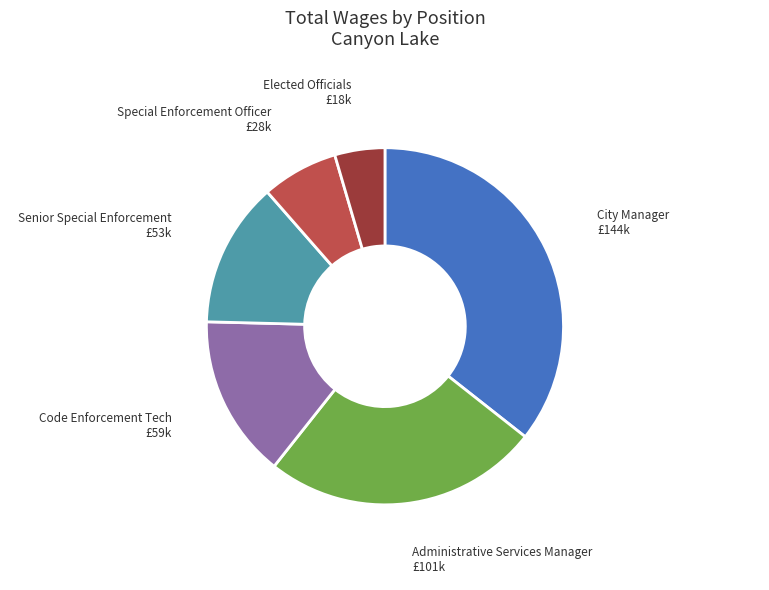

What is the ratio of the value at Senior Special Enforcement to the value at Administrative Services Manager?

0.5